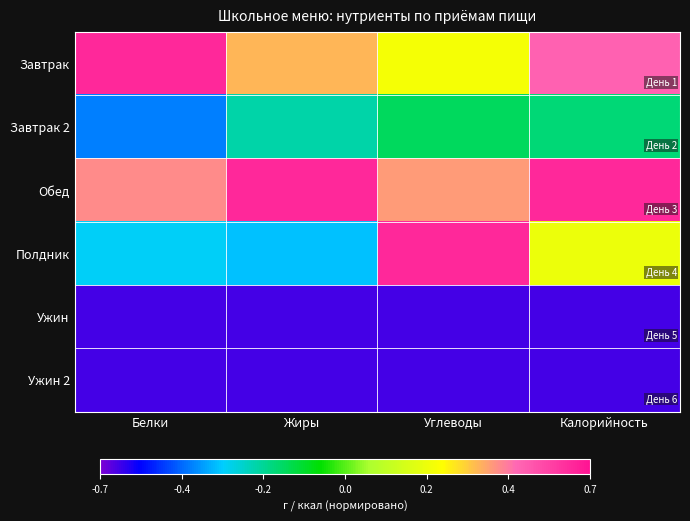

At which category does the chart reach its peak across all series?

Белки